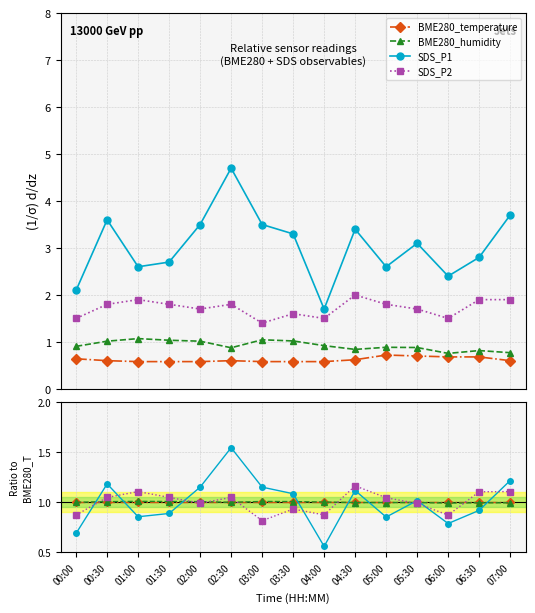

After their last crossing, which series has the higher values: SDS_P1 or BME280_temperature?

SDS_P1